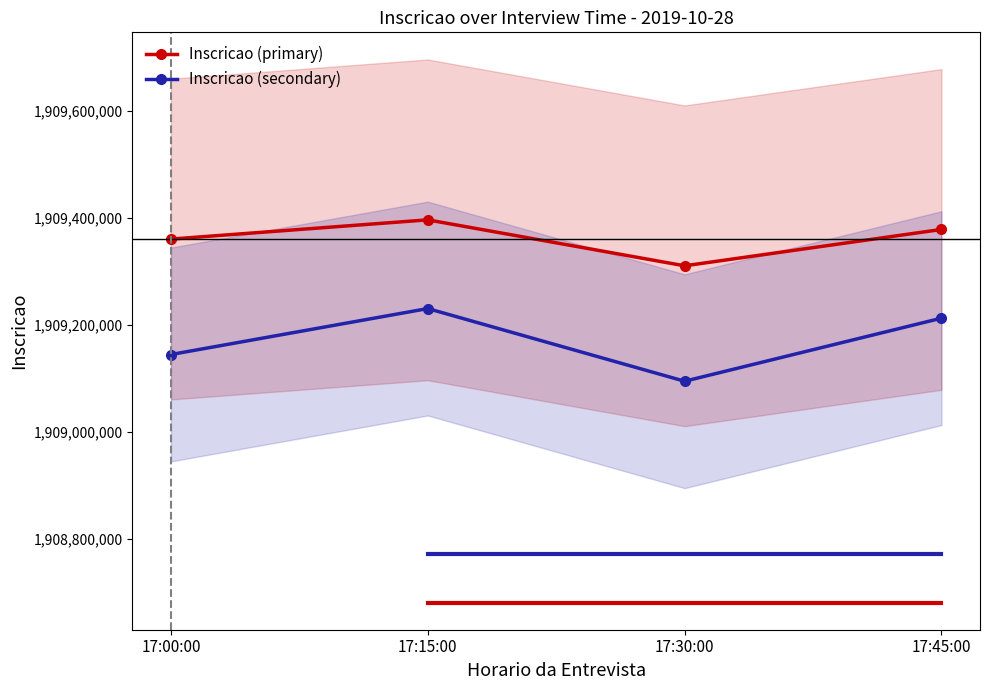

At 17:45:00, list the series in order from largest to smallest.

Inscricao (primary), Inscricao (secondary)